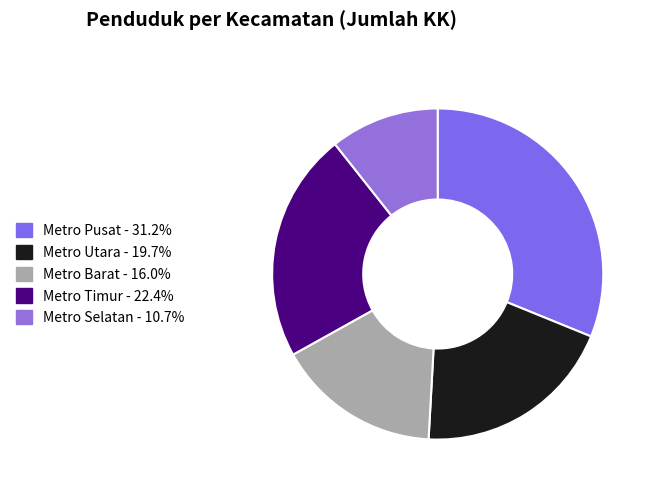

How many slices are in this pie chart?

5